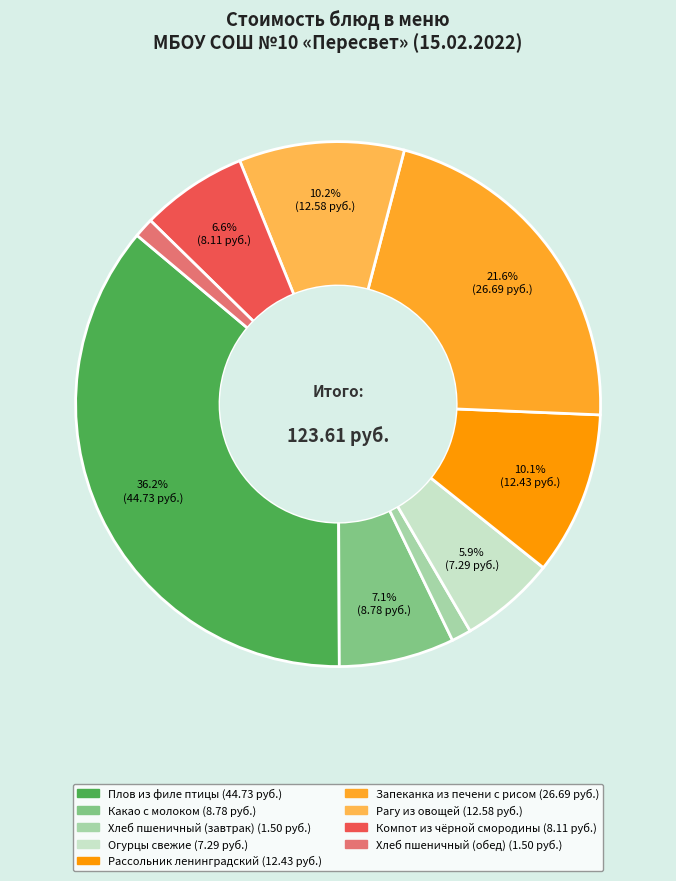

What is the largest slice in the pie chart?

Плов из филе птицы